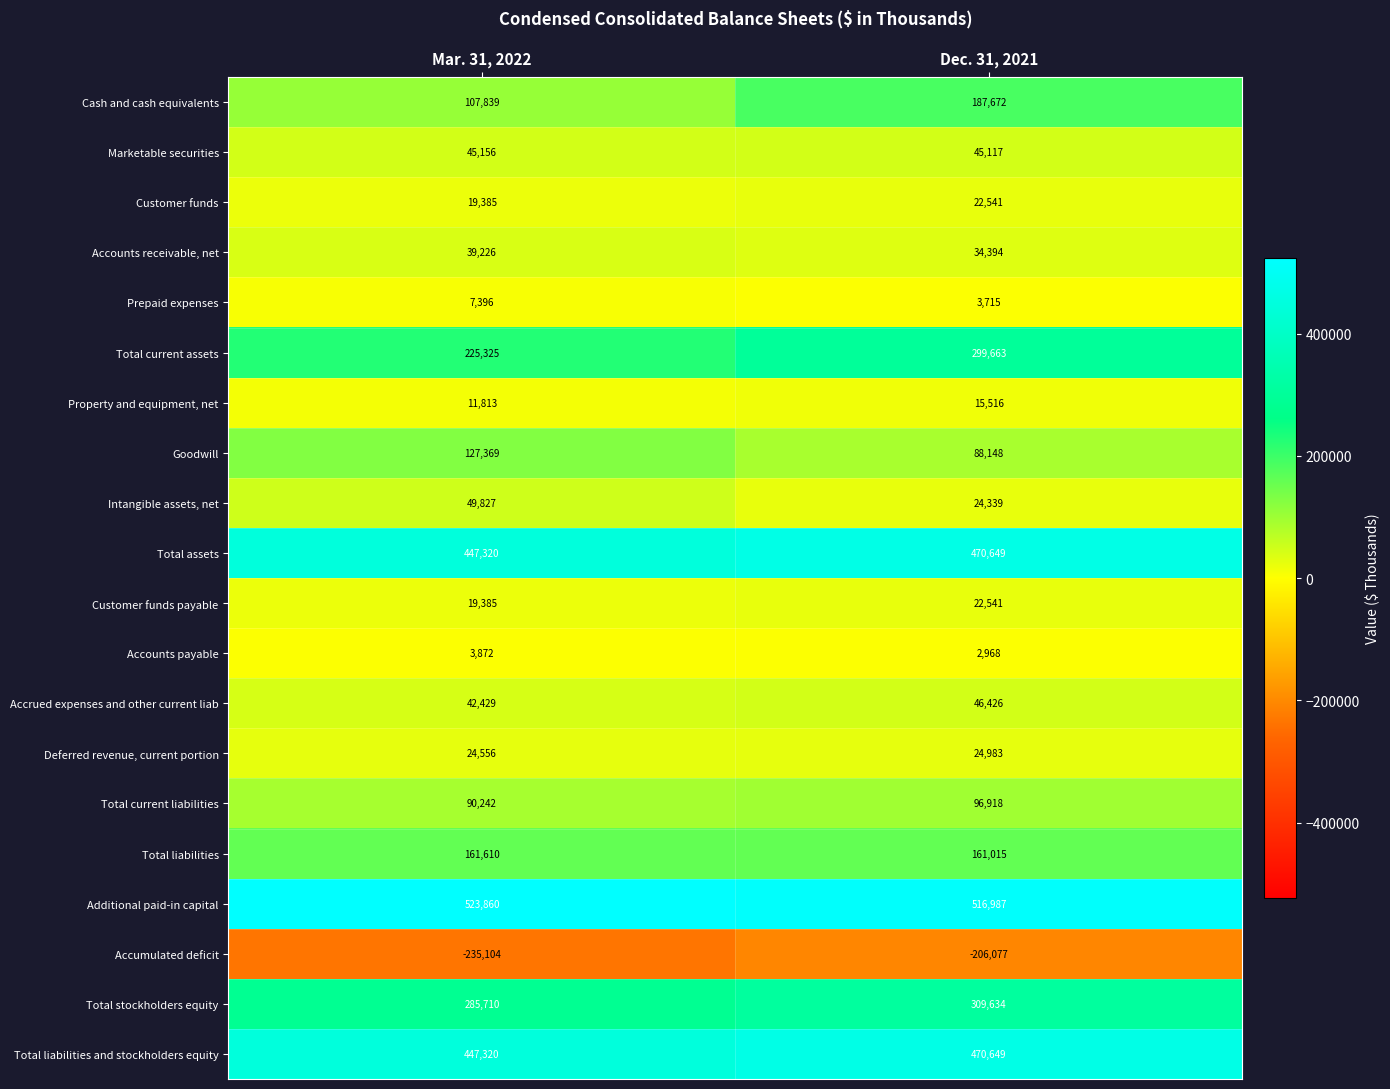

What is the total value across all series at Mar. 31, 2022?

2444536